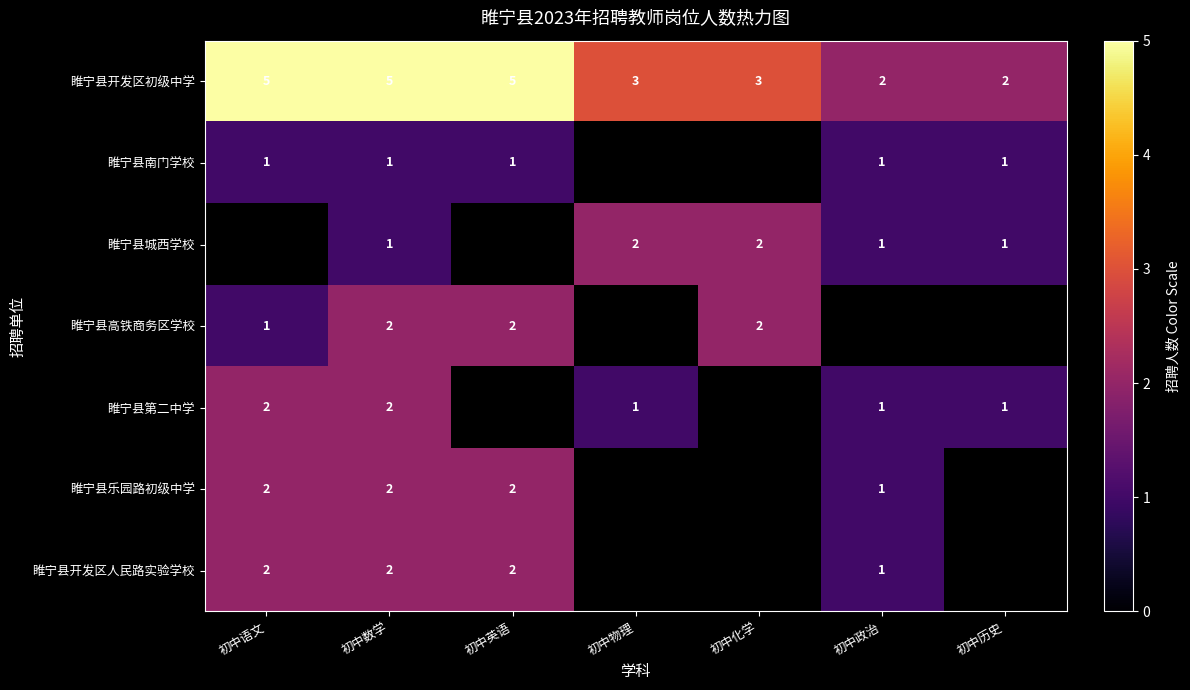

At which category is the sum across all series the highest?

初中数学